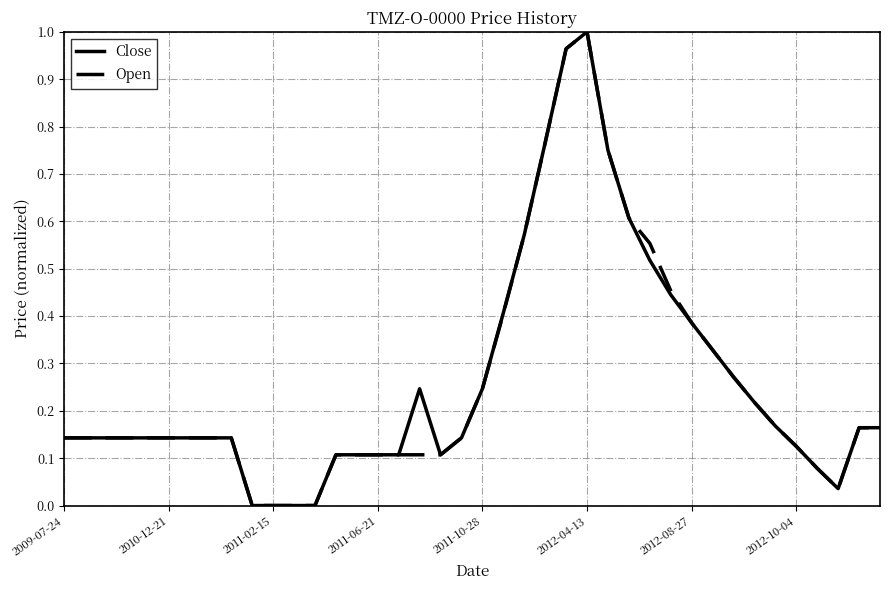

At which category is the sum across all series the highest?

2012-04-13